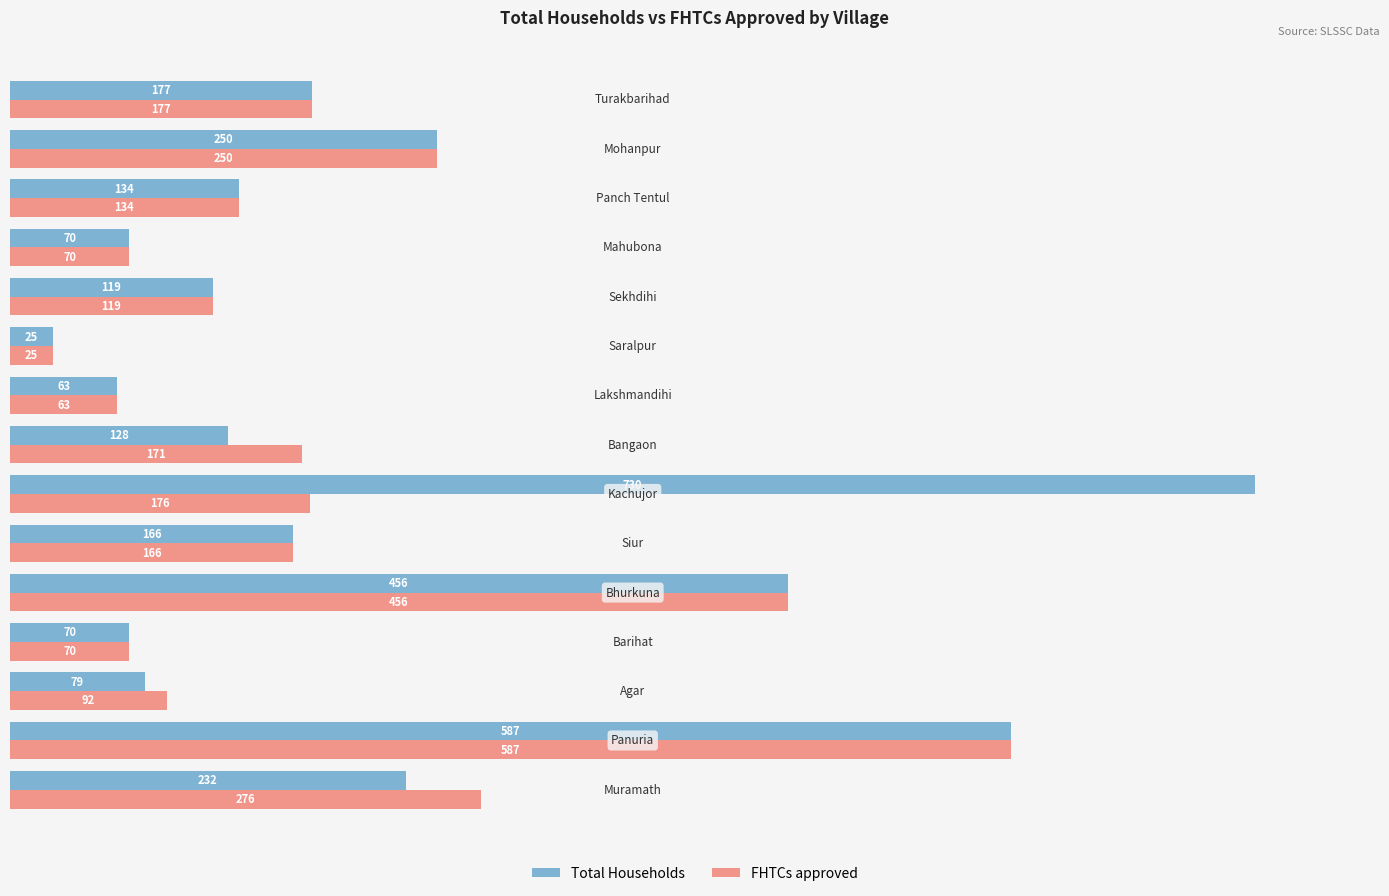

Which series has the largest total across all categories?

Total Households